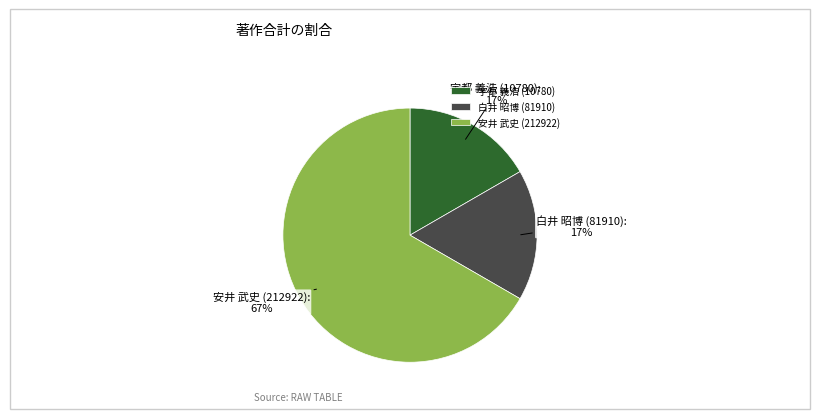

To the nearest percent, what percentage of the pie is 宇都 義浩 (10780)?

17%